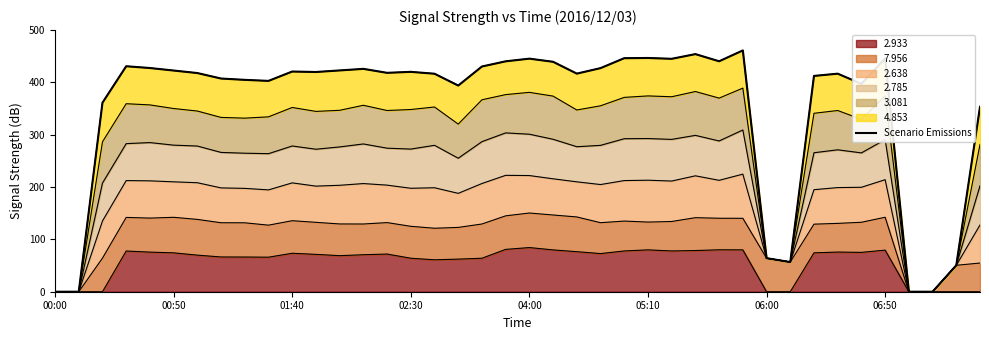

What is the maximum value shown in the chart?

461.1